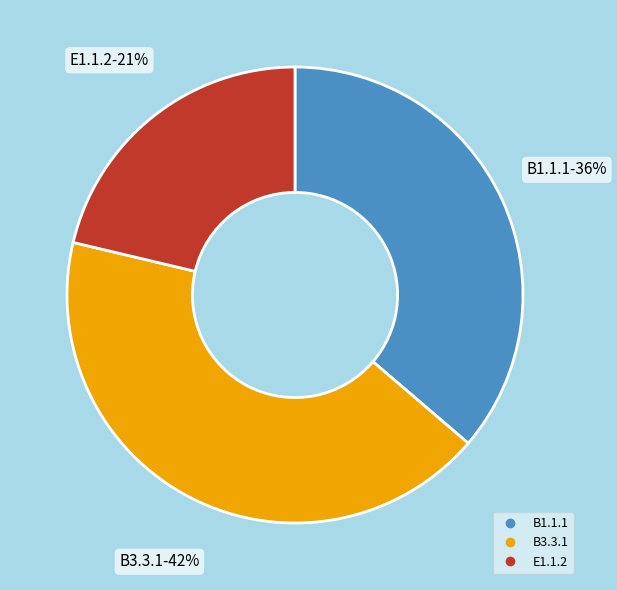

To the nearest percent, what percentage of the pie is B3.3.1?

42%